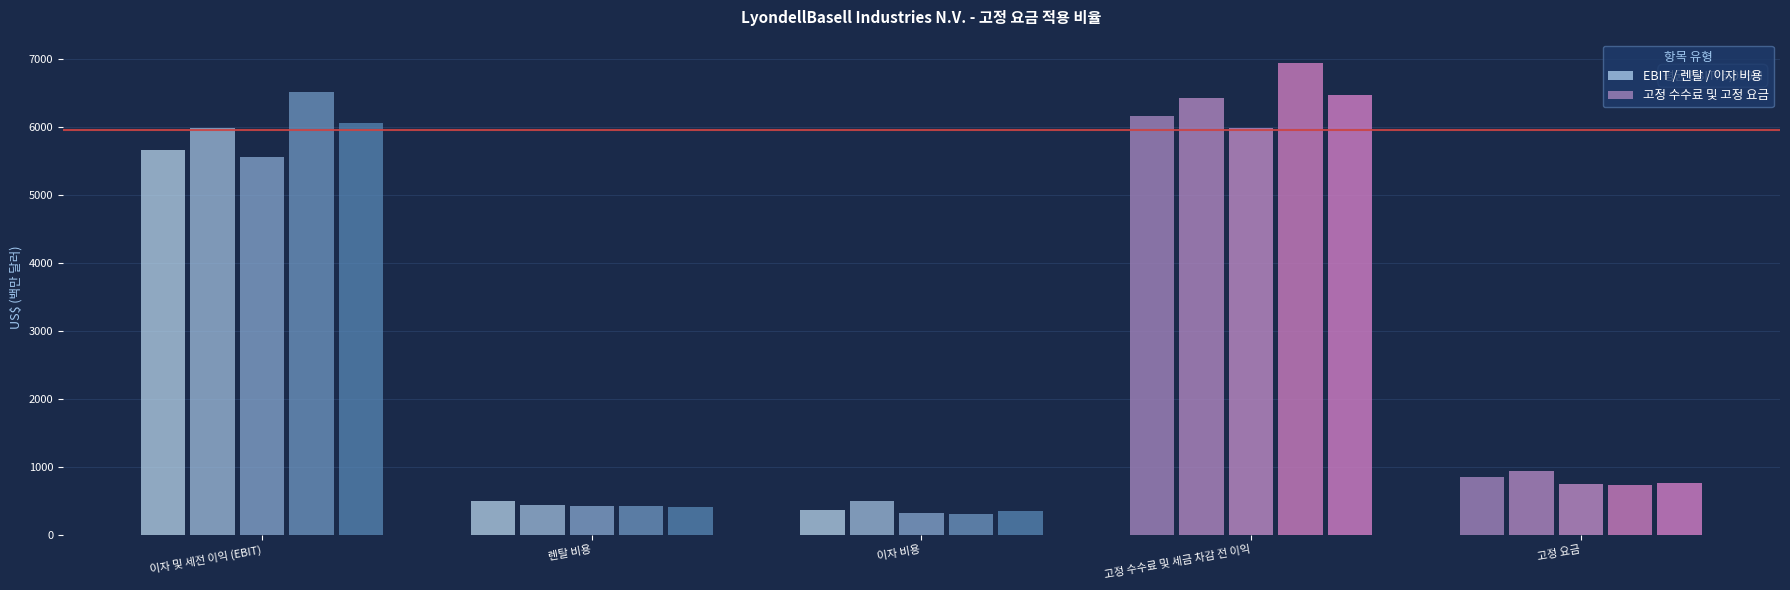

What is the sum of all 2017 values?

14270